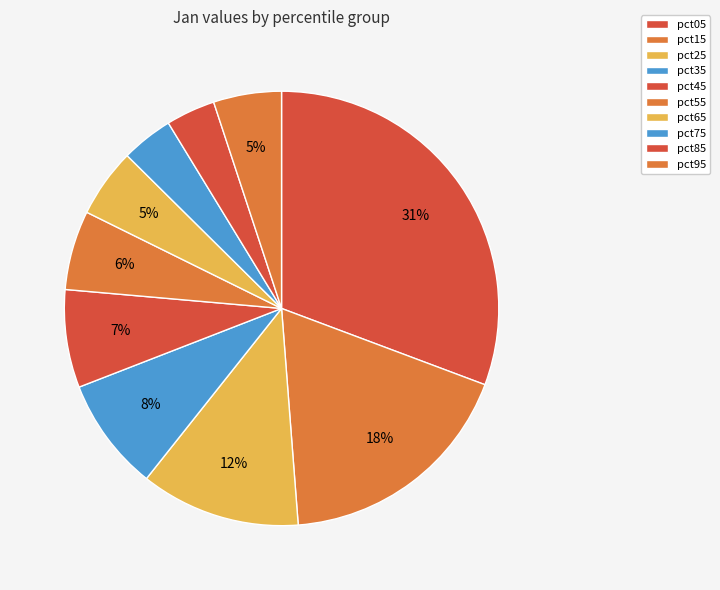

Count the number of slices in the pie.

10